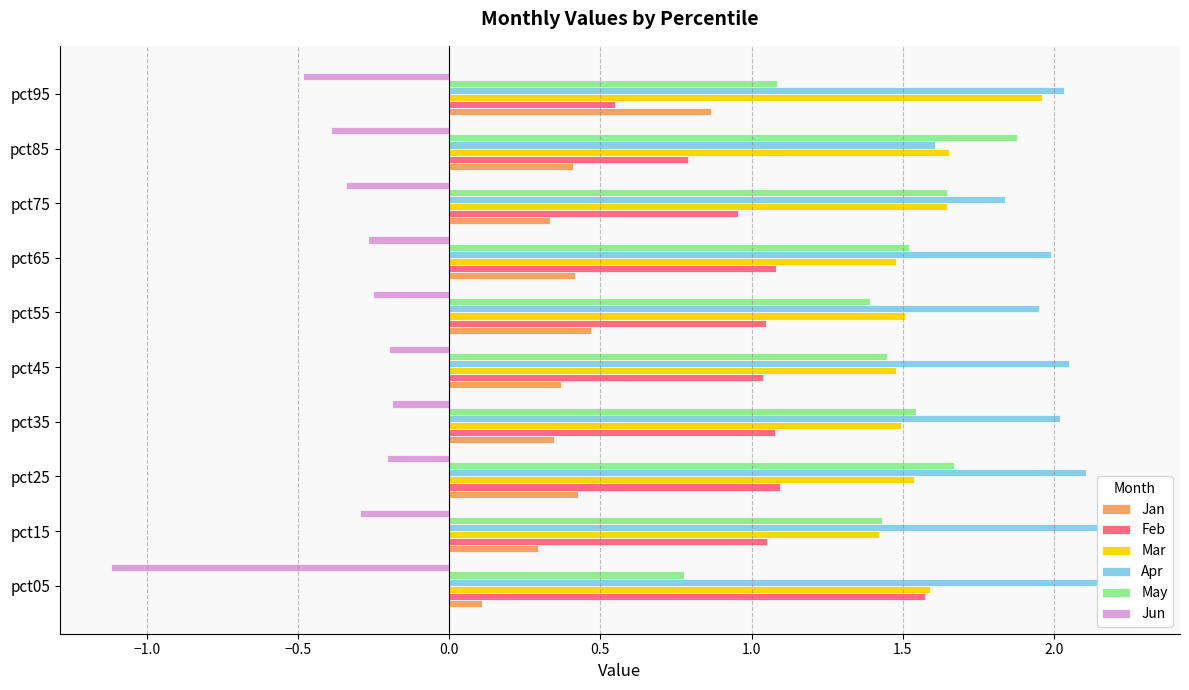

What is the difference between the second highest and minimum values in the Jan series?

0.4